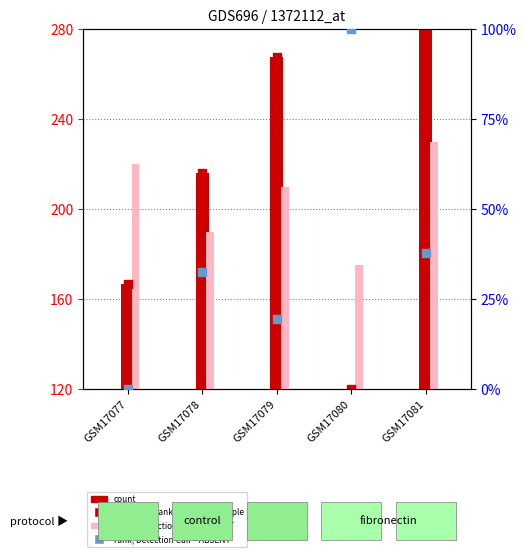

Which series contains the highest Y value?

count